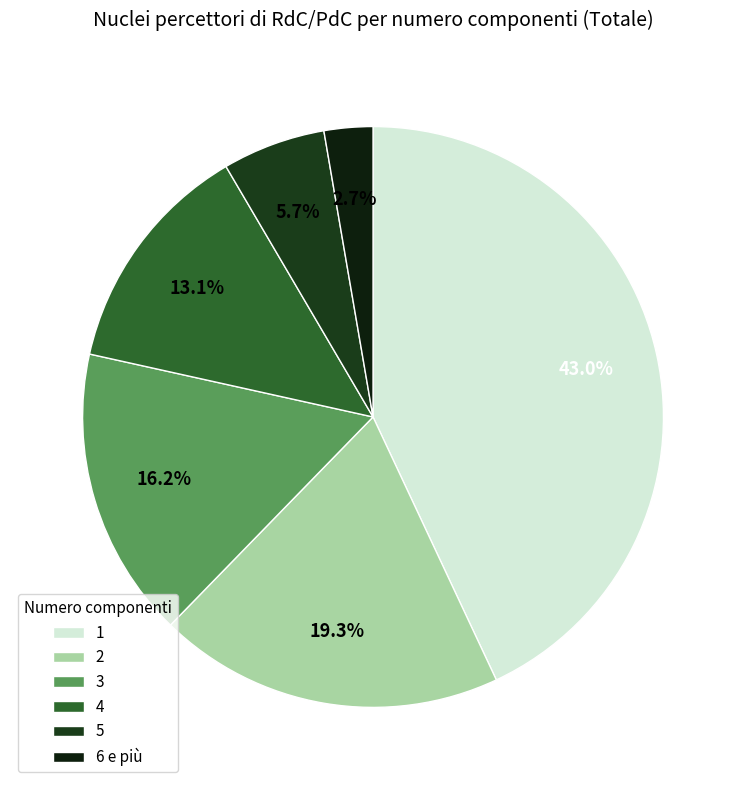

What is the largest slice in the pie chart?

1